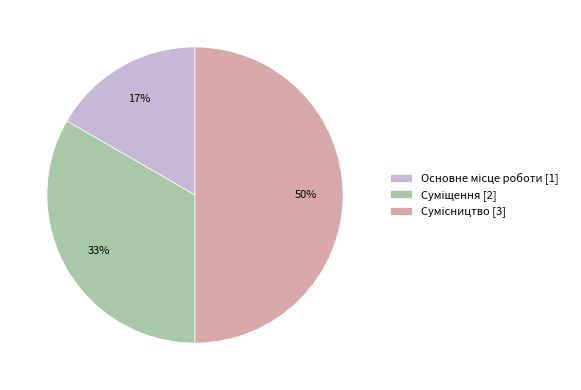

To the nearest percent, what is the average slice percentage?

33%